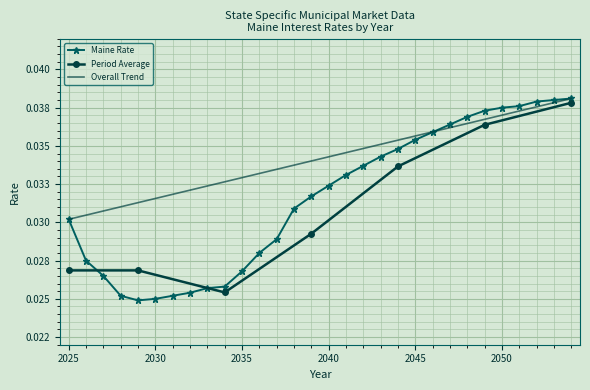

Rank the categories by value from highest to lowest.

2054, 2053, 2052, 2051, 2050, 2049, 2048, 2047, 2046, 2045, 2044, 2043, 2042, 2041, 2040, 2039, 2038, 2025, 2037, 2036, 2026, 2035, 2027, 2034, 2033, 2032, 2028, 2031, 2030, 2029